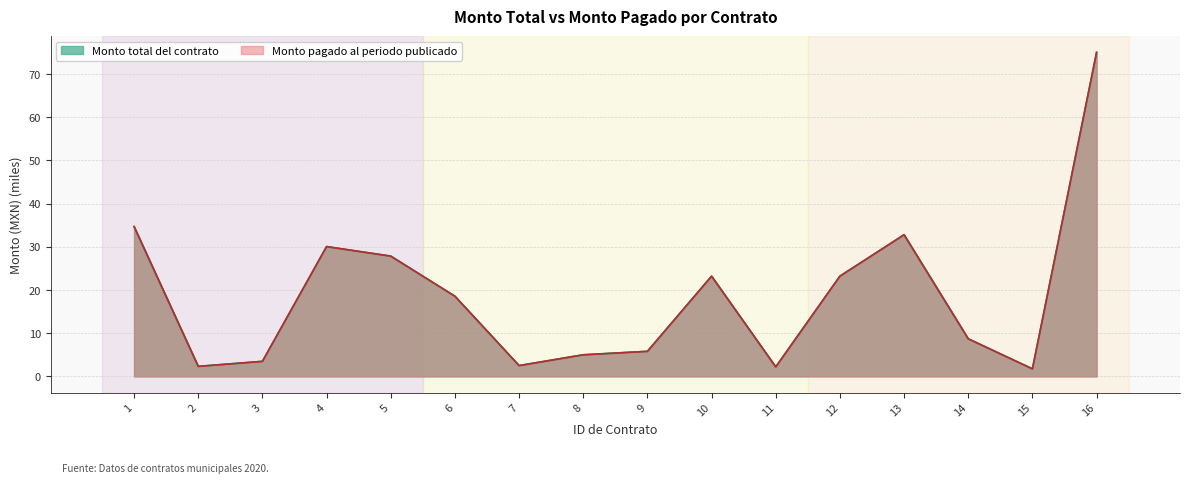

Read the Monto pagado al periodo publicado value at 10.

23.2